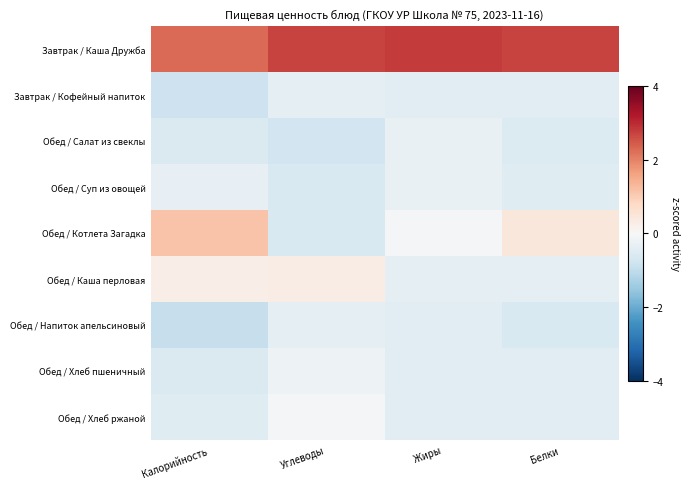

How many data points does each series have?

4